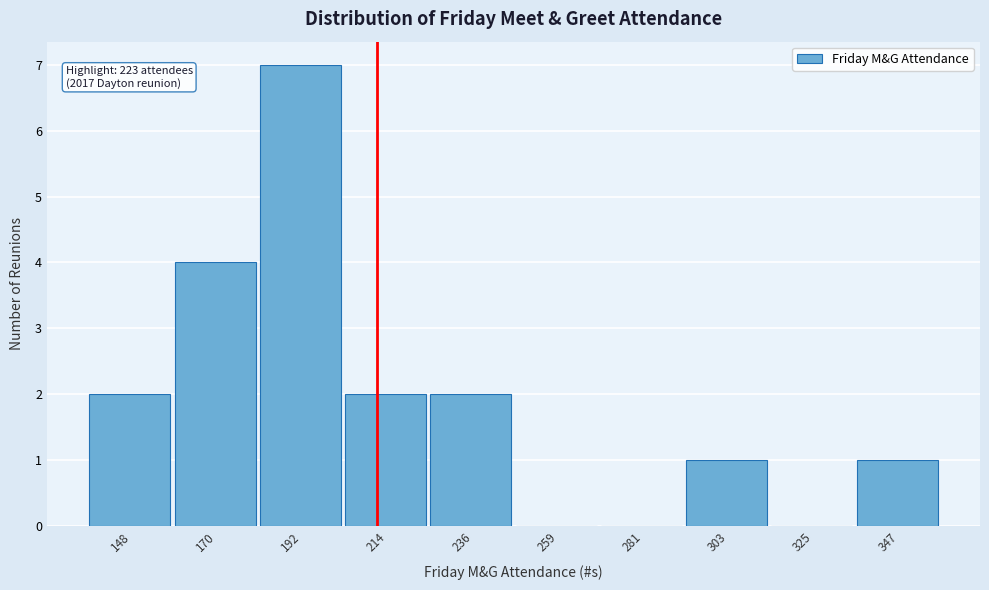

Reading left to right, list all the values displayed in this chart.

148=2	170=4	192=7	214=2	236=2	259=0	281=0	303=1	325=0	347=1